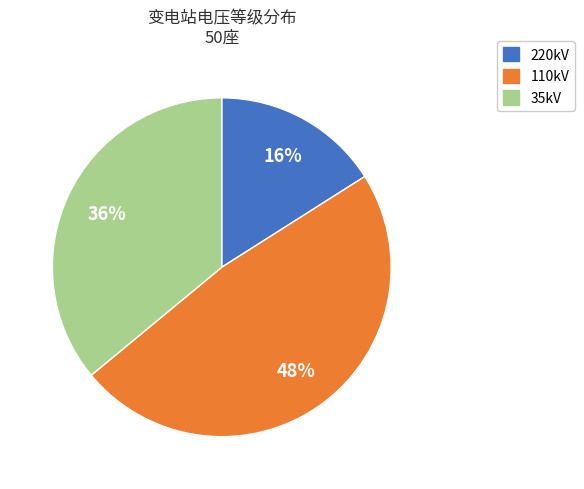

Is it true that 35kV is 24% of the pie?

False